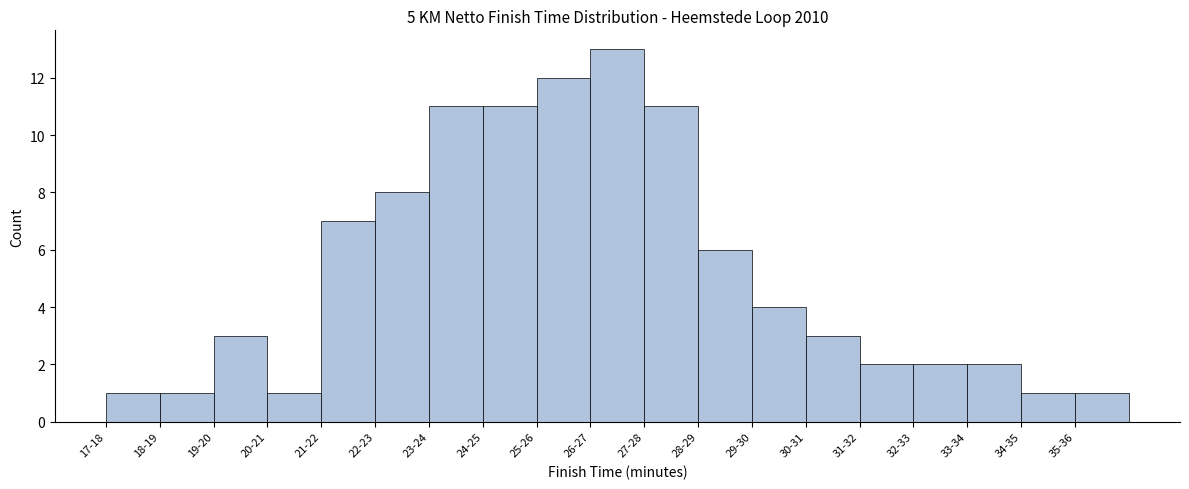

Reading left to right, extract all data points from this chart.

17-18=1	18-19=1	19-20=3	20-21=1	21-22=7	22-23=8	23-24=11	24-25=11	25-26=12	26-27=13	27-28=11	28-29=6	29-30=4	30-31=3	31-32=2	32-33=2	33-34=2	34-35=1	35-36=1